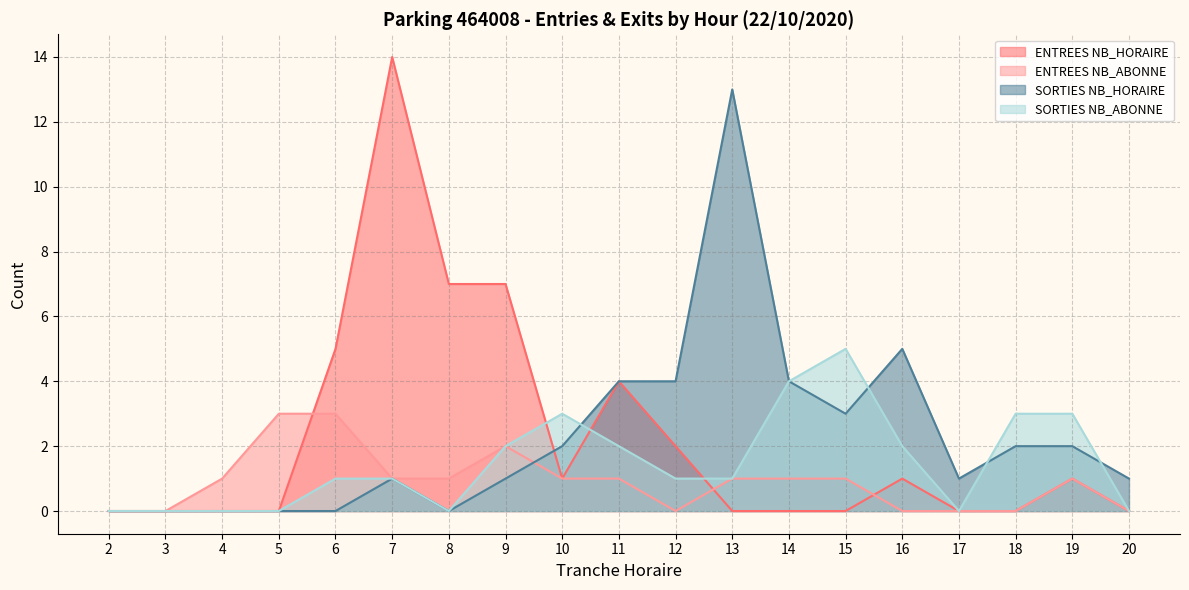

At how many categories does at least one series exceed 5?

4